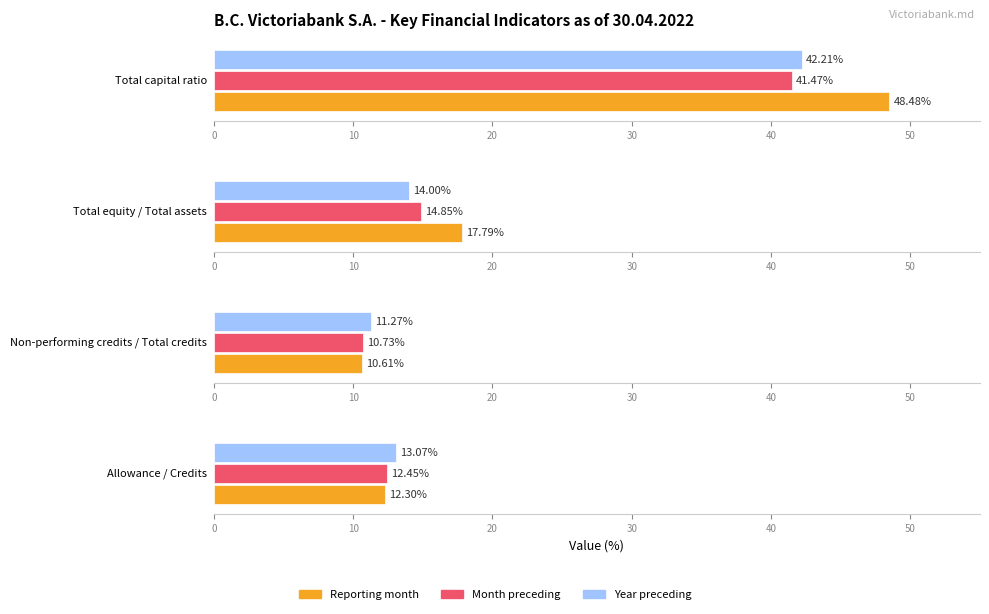

What is the greatest value displayed?

48.5